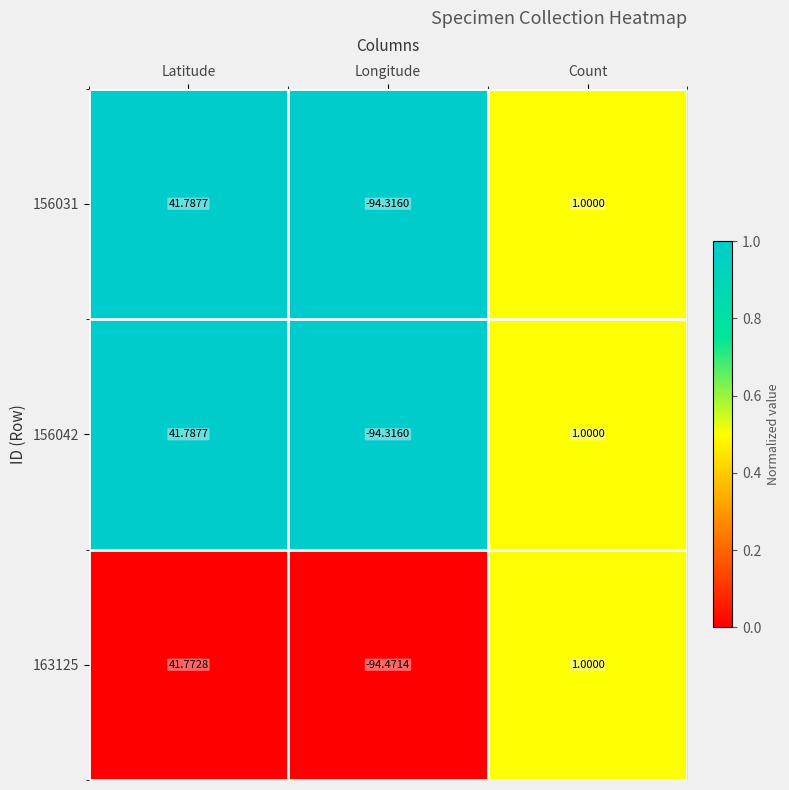

What is the total value across all series at Count?

3.0